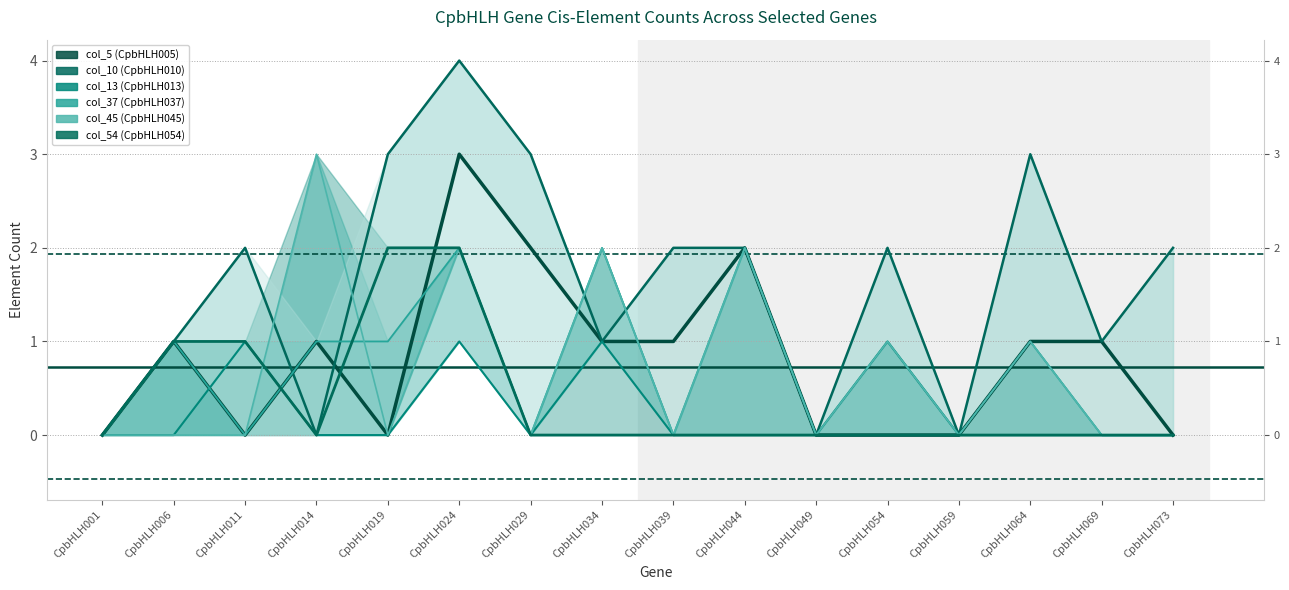

At which label is col_54 (CpbHLH054) closest to 1?

CpbHLH006